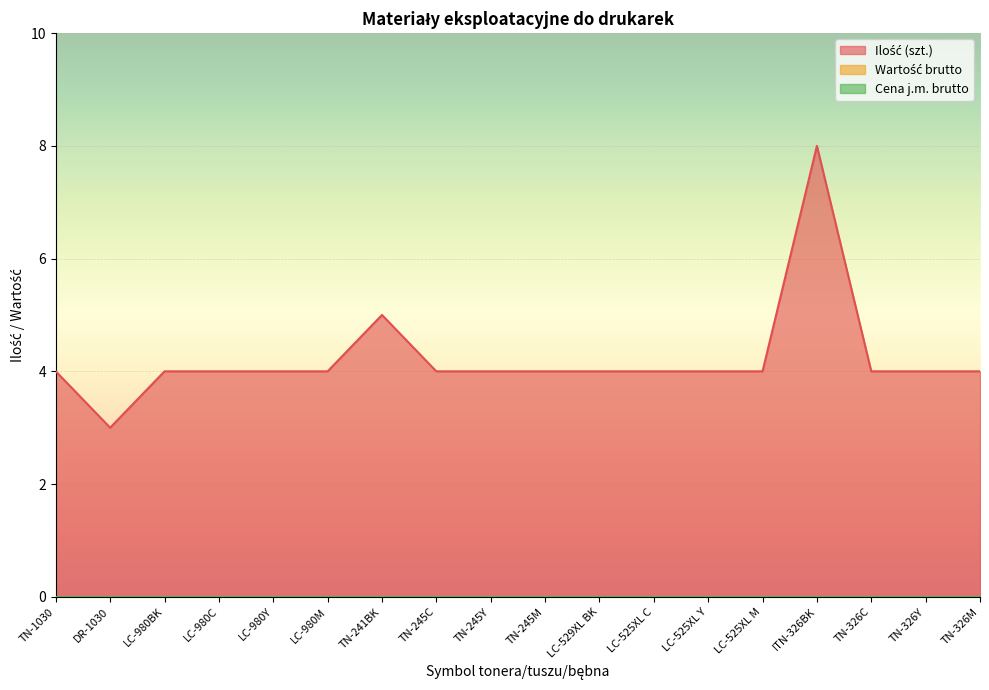

Between TN-326C and TN-326Y, which is larger?

TN-326C